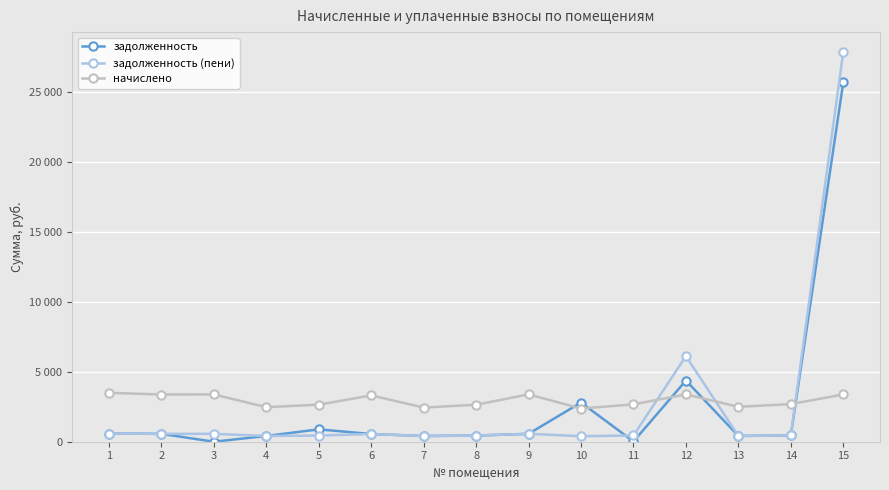

List the labels in order of задолженность value, largest first.

15, 12, 10, 5, 1, 9, 2, 6, 14, 8, 13, 4, 7, 11, 3